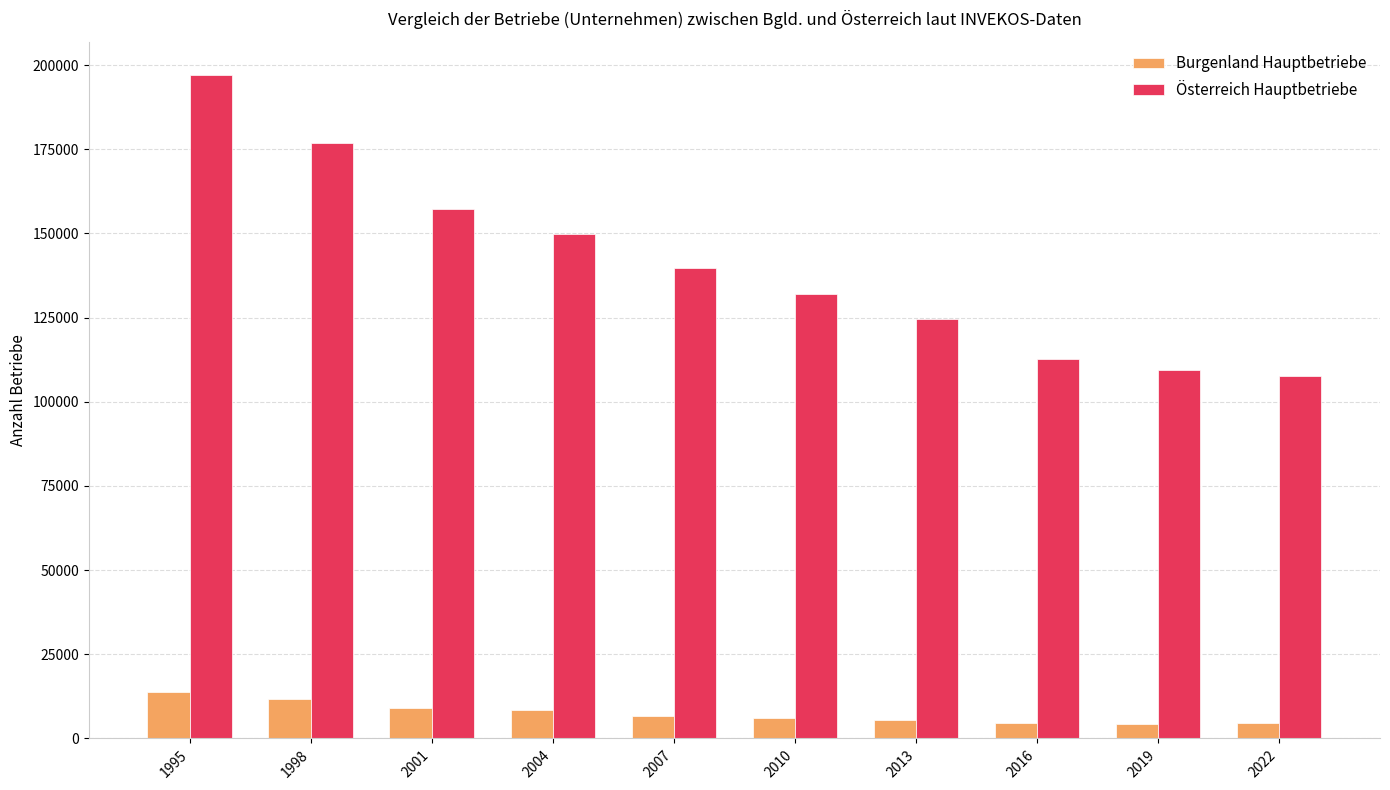

Between 1998 and 2013, which series saw the biggest shift?

Österreich Hauptbetriebe